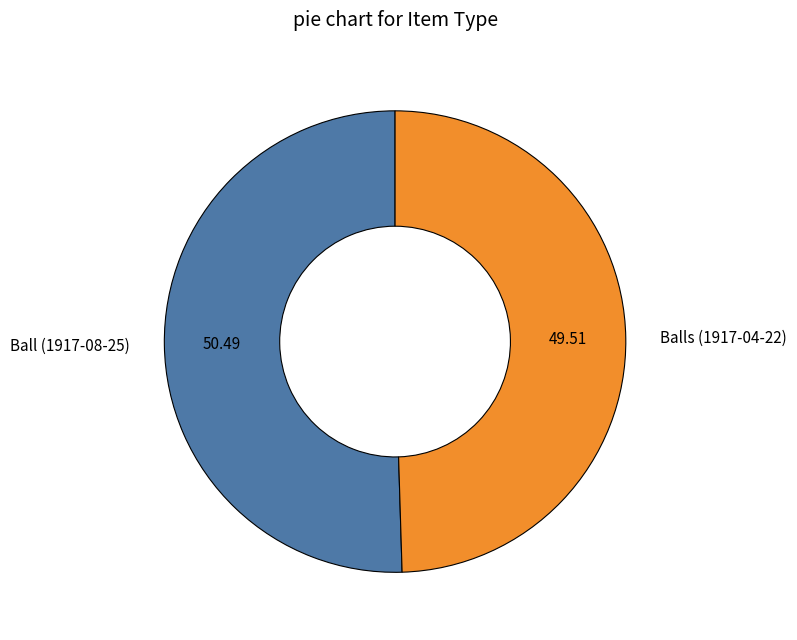

What is the ratio of the value at Balls (1917-04-22) to the value at Ball (1917-08-25)?

1.0